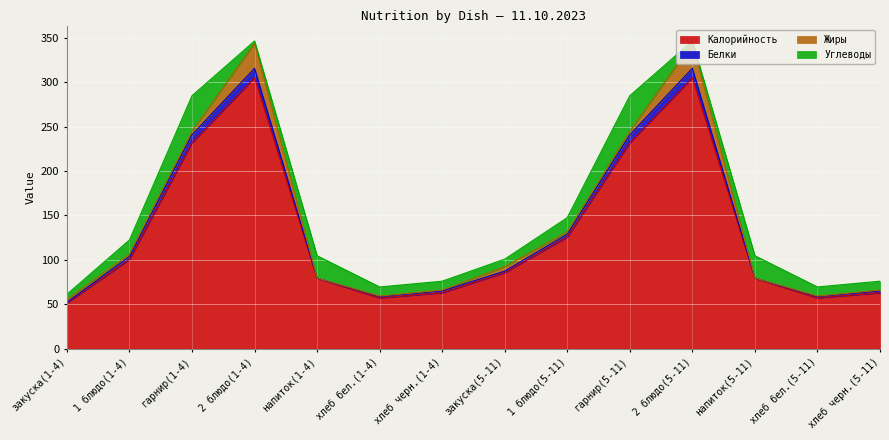

Which series has the largest range (max minus min)?

Калорийность